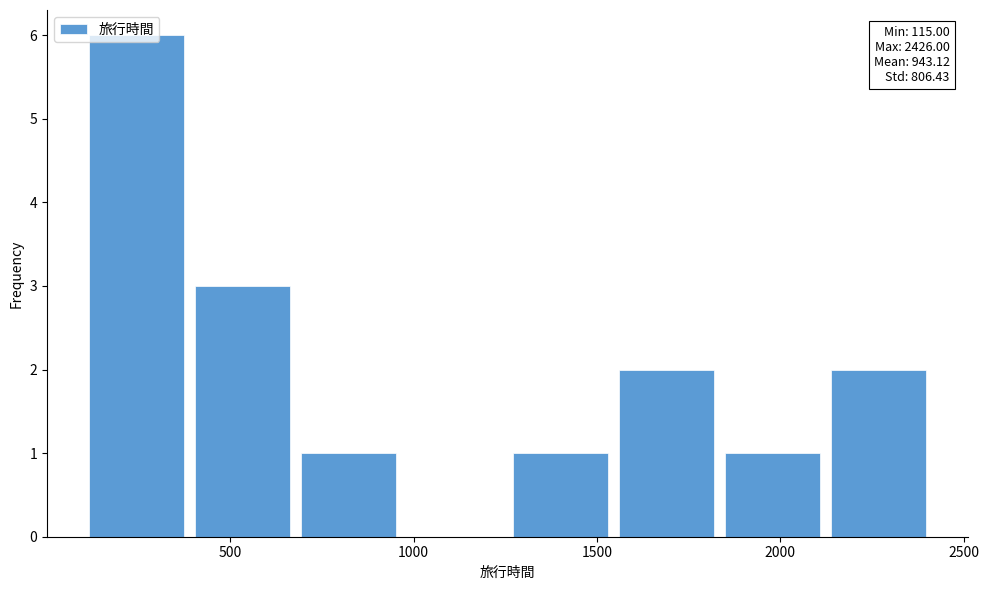

Over which range of the x-axis is the bar tallest?

100 to 400